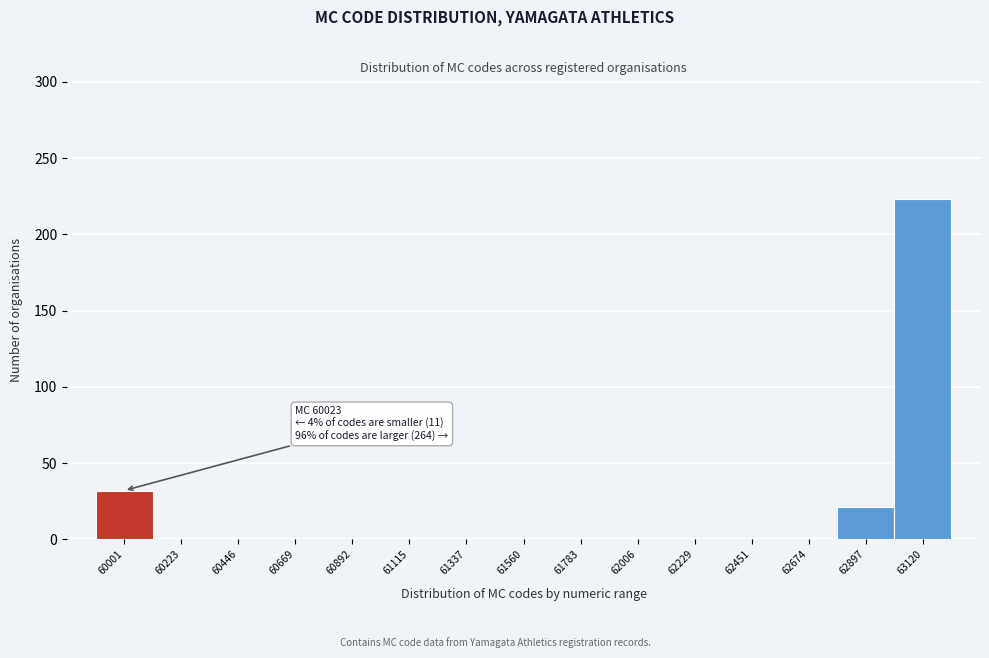

Reading left to right, extract all data points from this chart.

60001=32	60223=0	60446=0	60669=0	60892=0	61115=0	61337=0	61560=0	61783=0	62006=0	62229=0	62451=0	62674=0	62897=21	63120=223